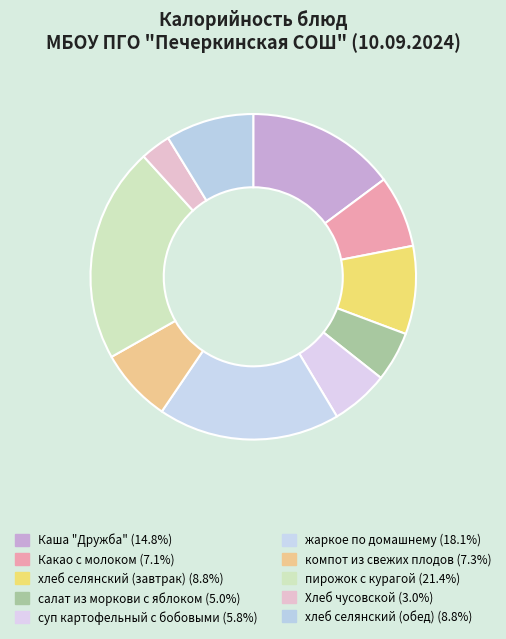

Approximately how many times larger is the value at жаркое по домашнему compared to Какао с молоком?

2.5